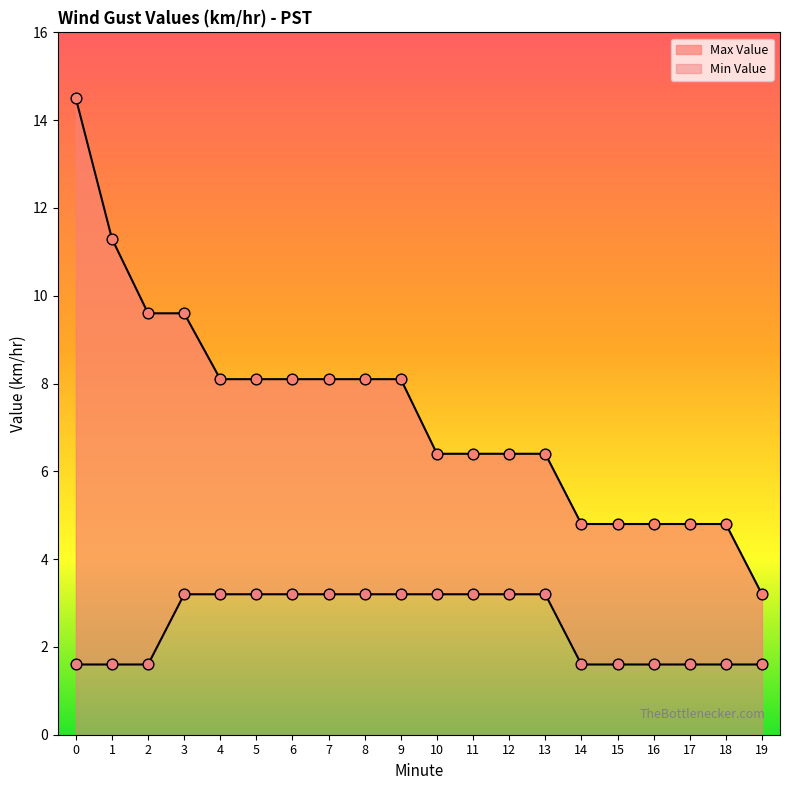

What is the total value across all series at 10?

9.6